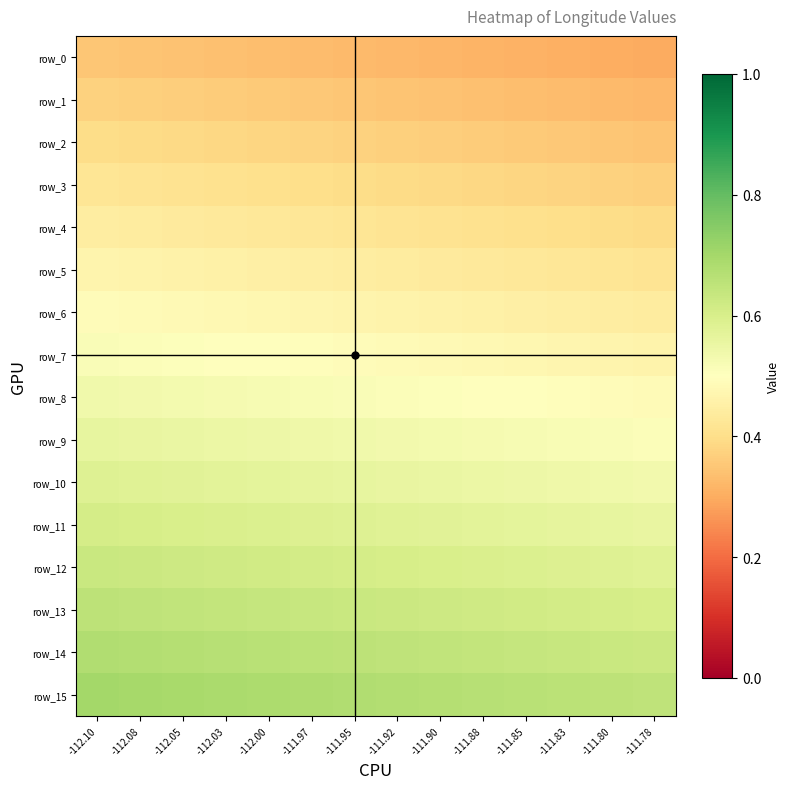

Which series has the largest total across all categories?

row_15